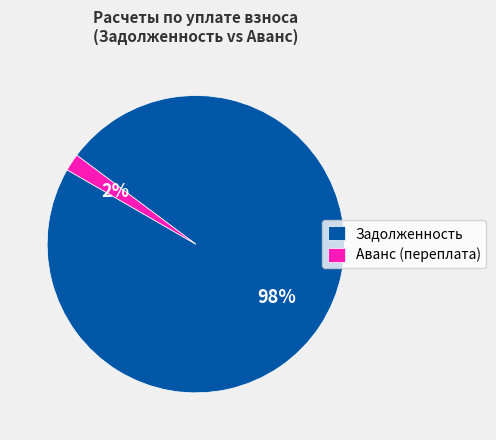

Between Аванс (переплата) and Задолженность, which is larger?

Задолженность